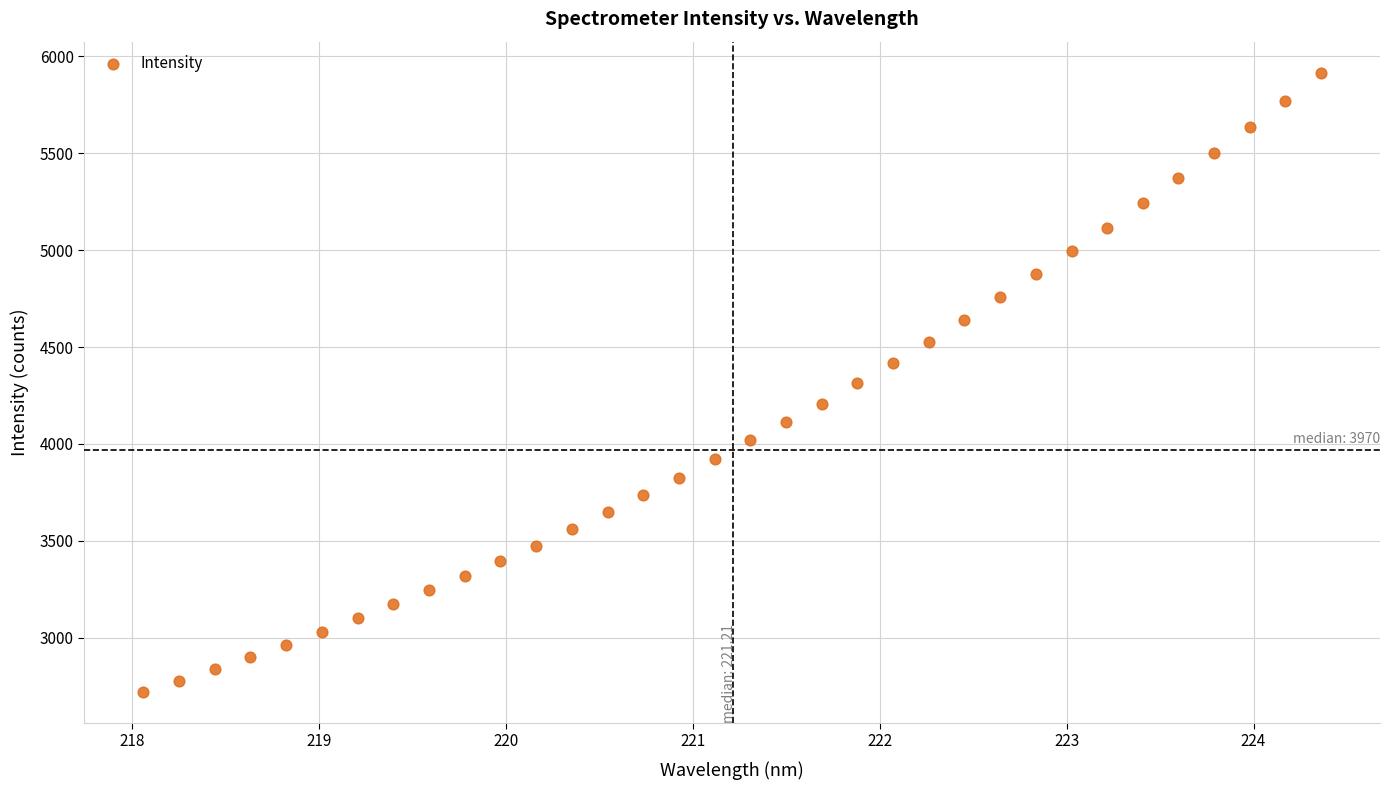

What is the range of X values (max minus min)?

6.3